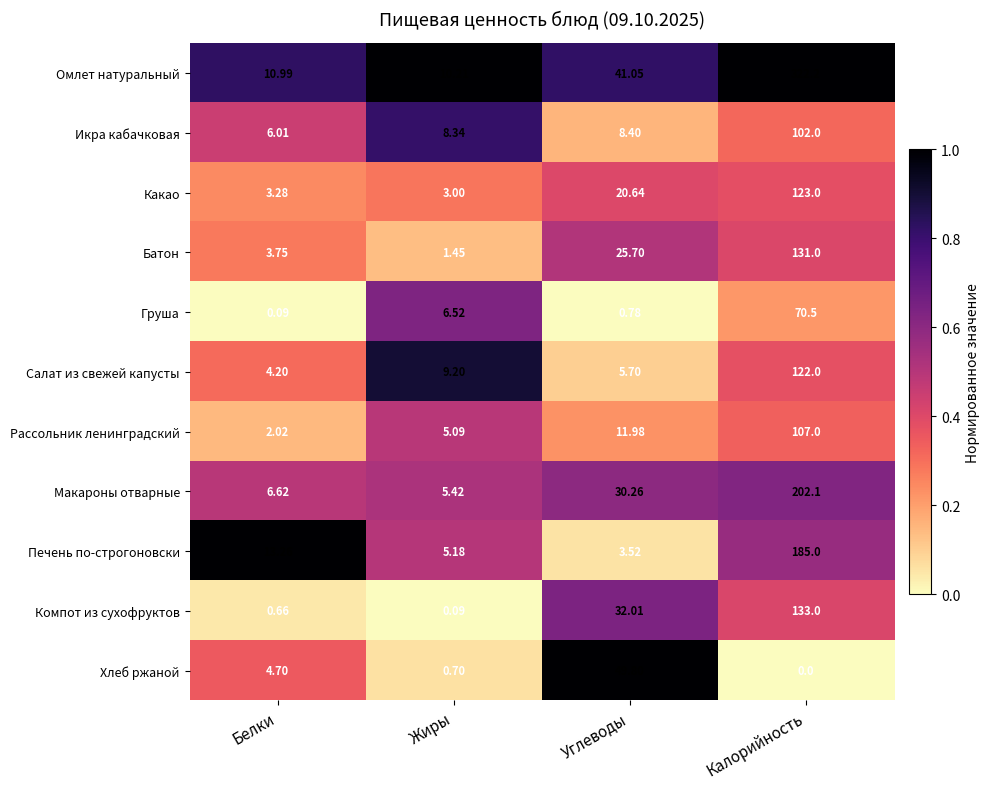

Which series has the largest total across all categories?

Омлет натуральный